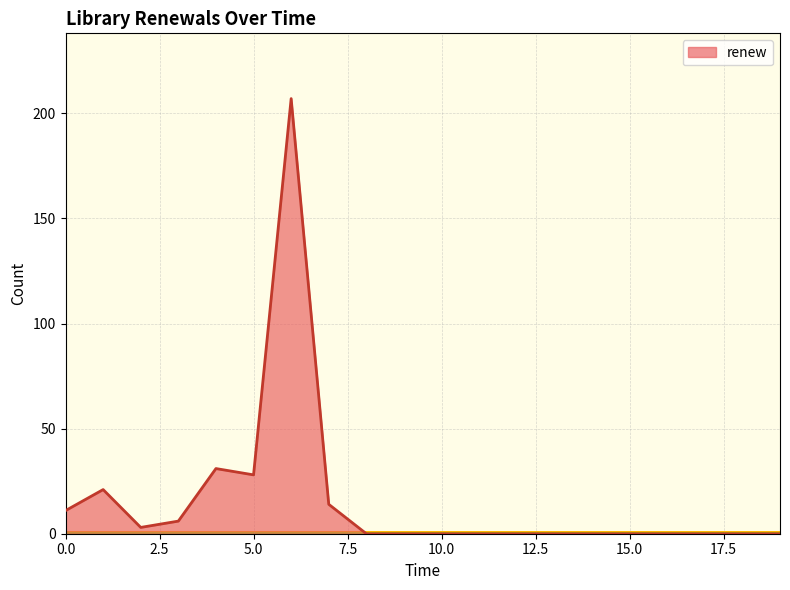

What is the maximum value shown in the chart?

207